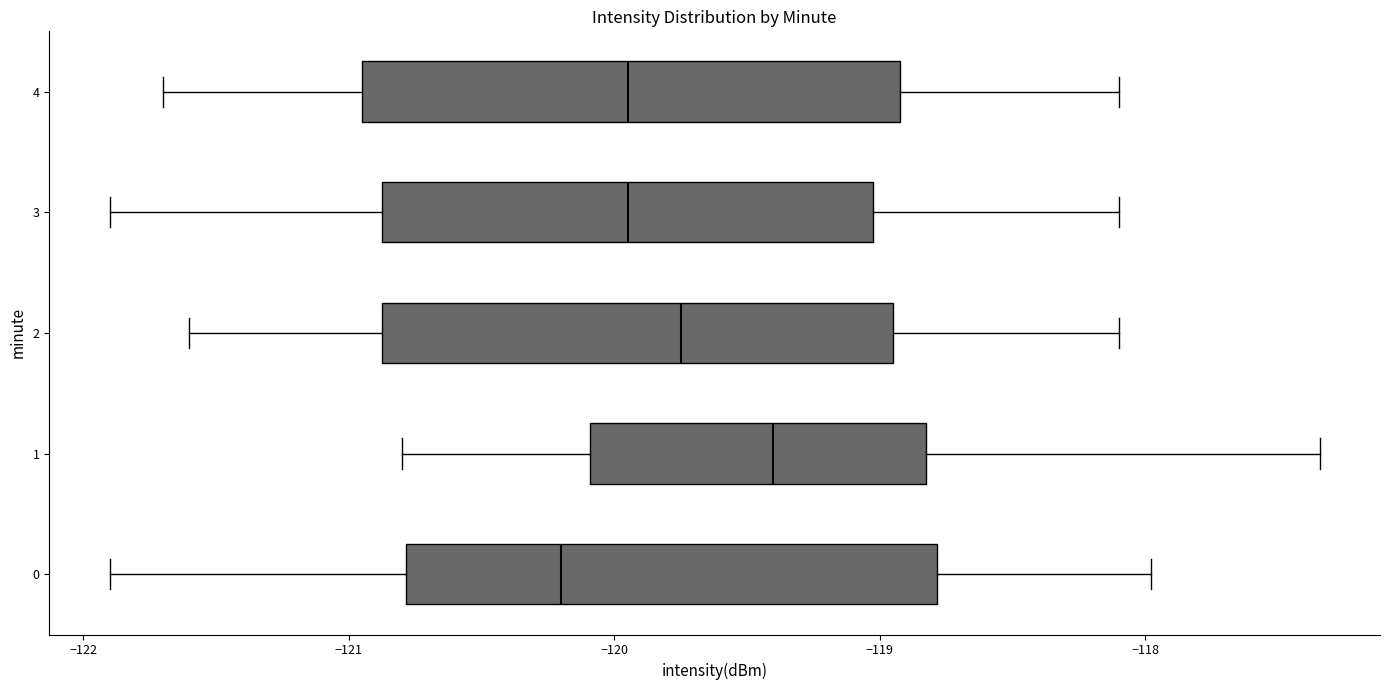

Reading bottom to top, read every box against the x-axis: the position of its median line, the range the box covers, and the ends of its whiskers. The values are not printed on the chart, so give them approximately, as read against the axis.

0: median -120.2, box -120.8 to -118.8, whiskers -121.9 to -118.0
1: median -119.4, box -120.1 to -118.8, whiskers -120.8 to -117.3
2: median -119.7, box -120.9 to -118.9, whiskers -121.6 to -118.1
3: median -119.9, box -120.9 to -119.0, whiskers -121.9 to -118.1
4: median -119.9, box -120.9 to -118.9, whiskers -121.7 to -118.1